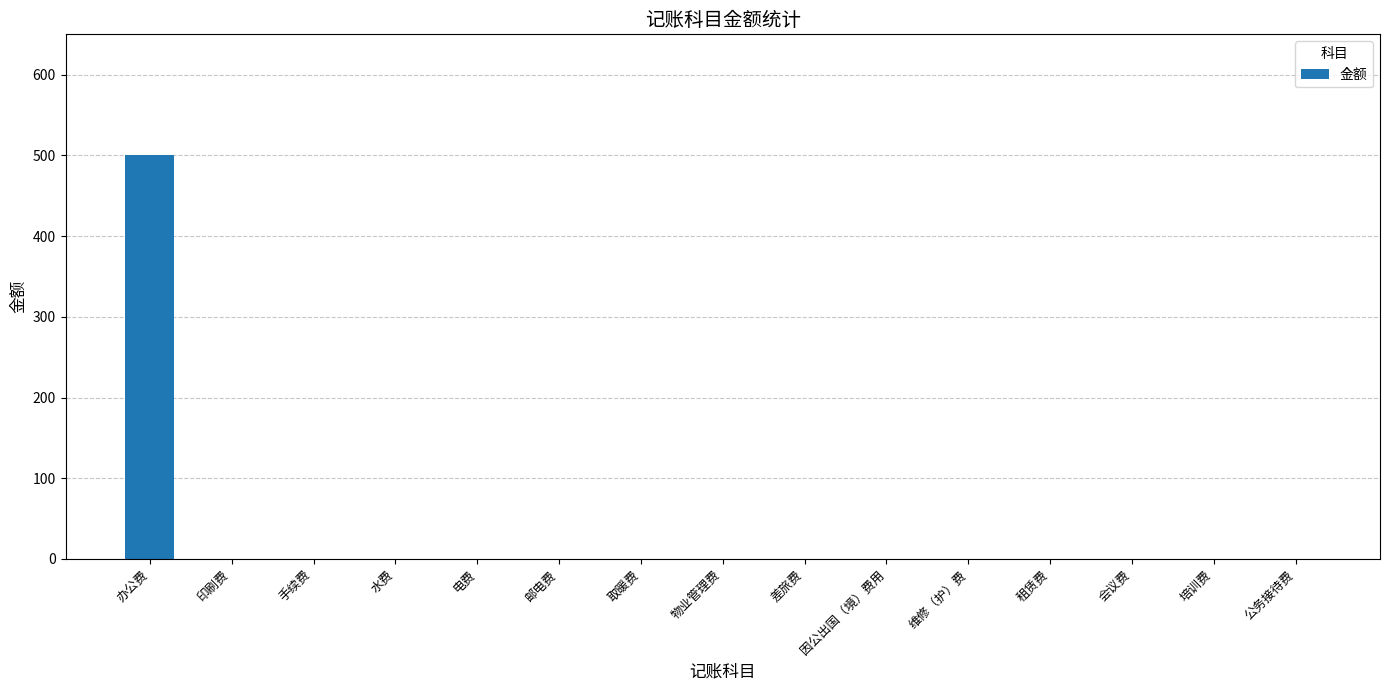

Reading left to right, transcribe all the data shown in this chart.

办公费=500	印刷费=0	手续费=0	水费=0	电费=0	邮电费=0	取暖费=0	物业管理费=0	差旅费=0	因公出国（境）费用=0	维修（护）费=0	租赁费=0	会议费=0	培训费=0	公务接待费=0